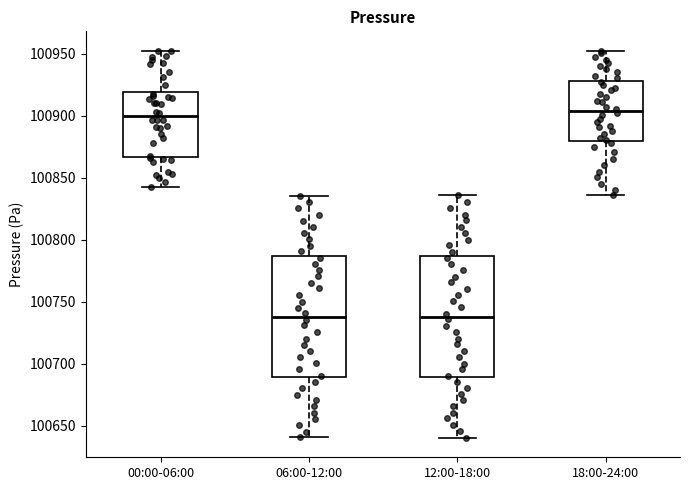

Reading left to right, read every box against the y-axis: the position of its median line, the range the box covers, and the ends of its whiskers. The values are not printed on the chart, so give them approximately, as read against the axis.

00:00-06:00: median 100900, box 100865 to 100920, whiskers 100845 to 100955
06:00-12:00: median 100740, box 100690 to 100785, whiskers 100640 to 100835
12:00-18:00: median 100740, box 100690 to 100785, whiskers 100640 to 100835
18:00-24:00: median 100905, box 100880 to 100930, whiskers 100835 to 100950